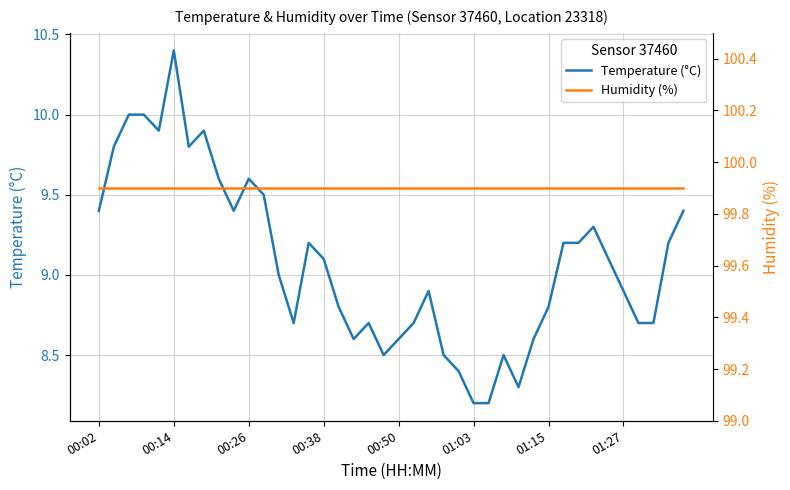

At which label is Humidity (%) closest to 99?

00:02